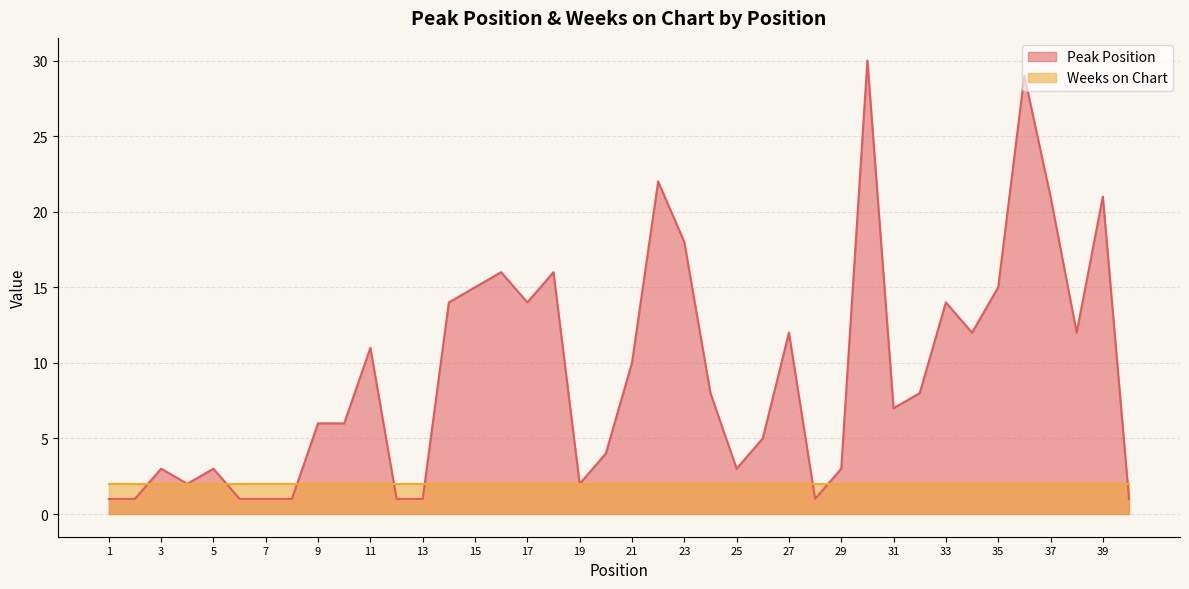

What is the average value?

9